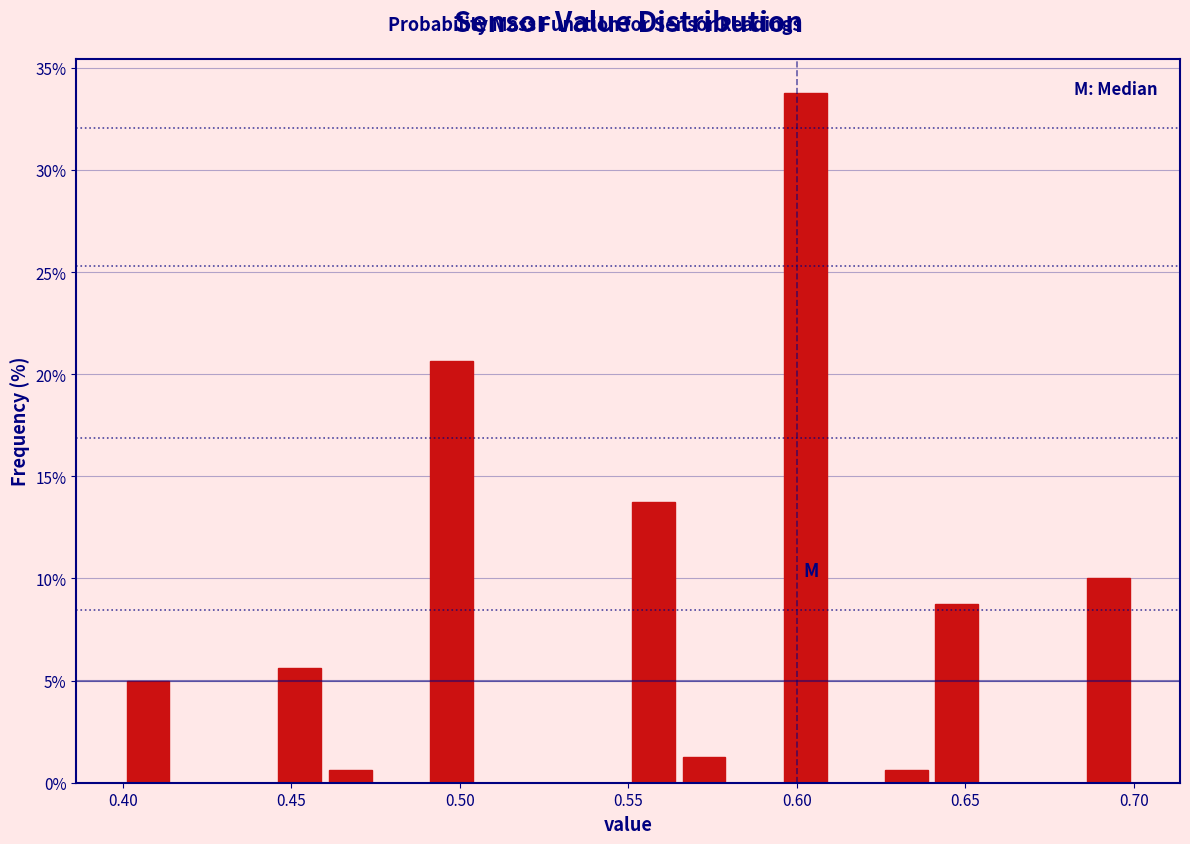

Read against the x-axis, roughly where is the centre of the tallest bar?

0.605